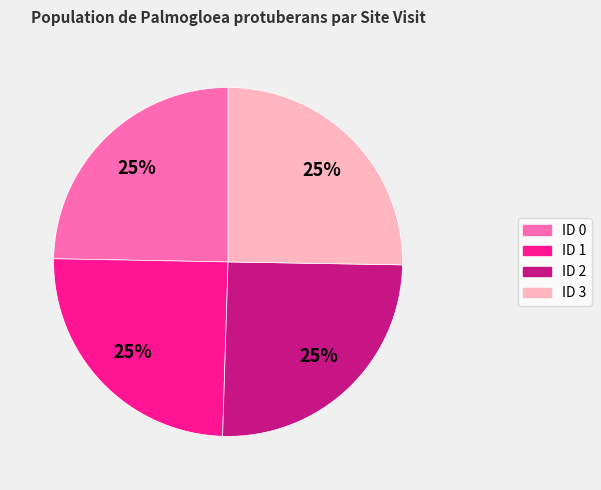

To the nearest percent, what percentage of the pie is ID 2?

25%